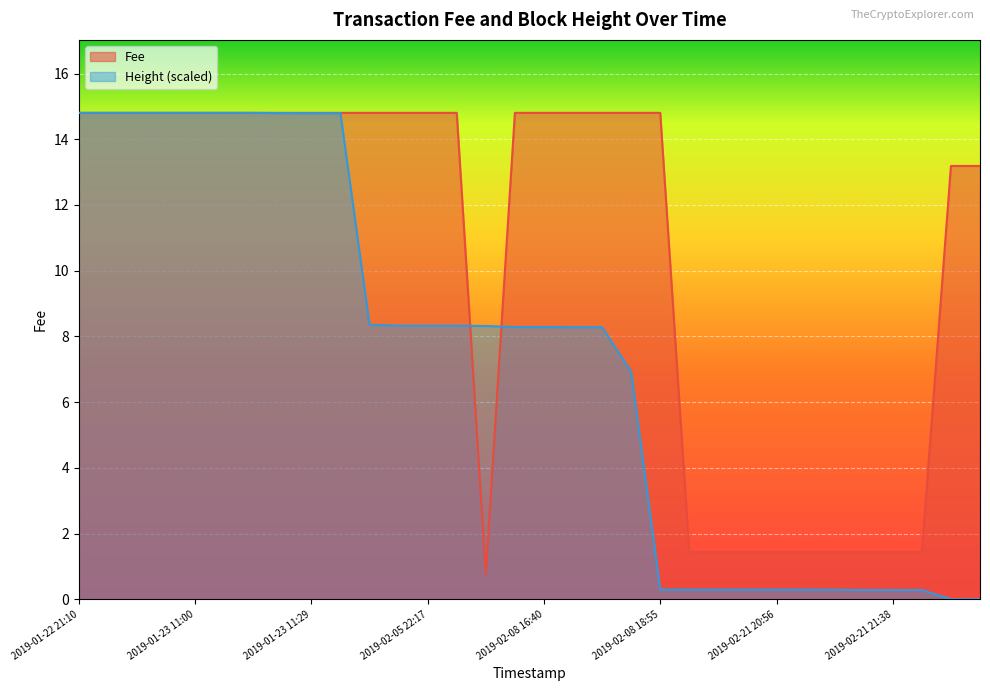

Reading left to right, list all the values displayed in this chart.

Fee: 14.8	14.8	14.8	14.8	14.8	14.8	14.8	14.8	14.8	14.8	14.8	14.8	14.8	14.8	0.8	14.8	14.8	14.8	14.8	14.8	14.8	1.4	1.4	1.4	1.4	1.4	1.4	1.4	1.4	1.4	13.2	13.2
Height: 14.8	14.8	14.8	14.8	14.8	14.8	14.8	14.8	14.8	14.8	8.4	8.3	8.3	8.3	8.3	8.3	8.3	8.3	8.3	6.9	0.3	0.3	0.3	0.3	0.3	0.3	0.3	0.3	0.3	0.3	0.0	0.0